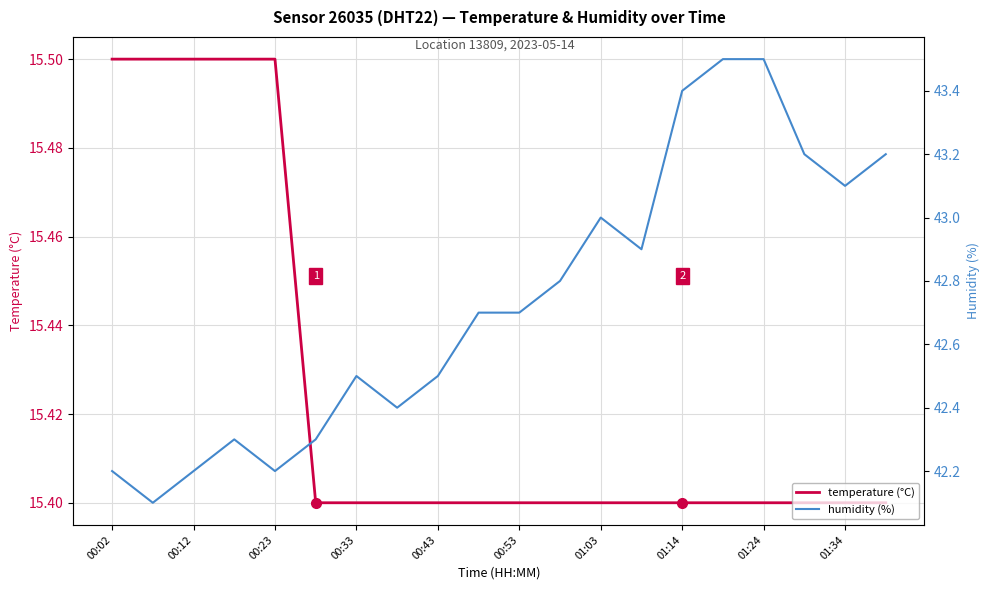

True or false: temperature (°C) has a value of 15.4 at 00:43.

True